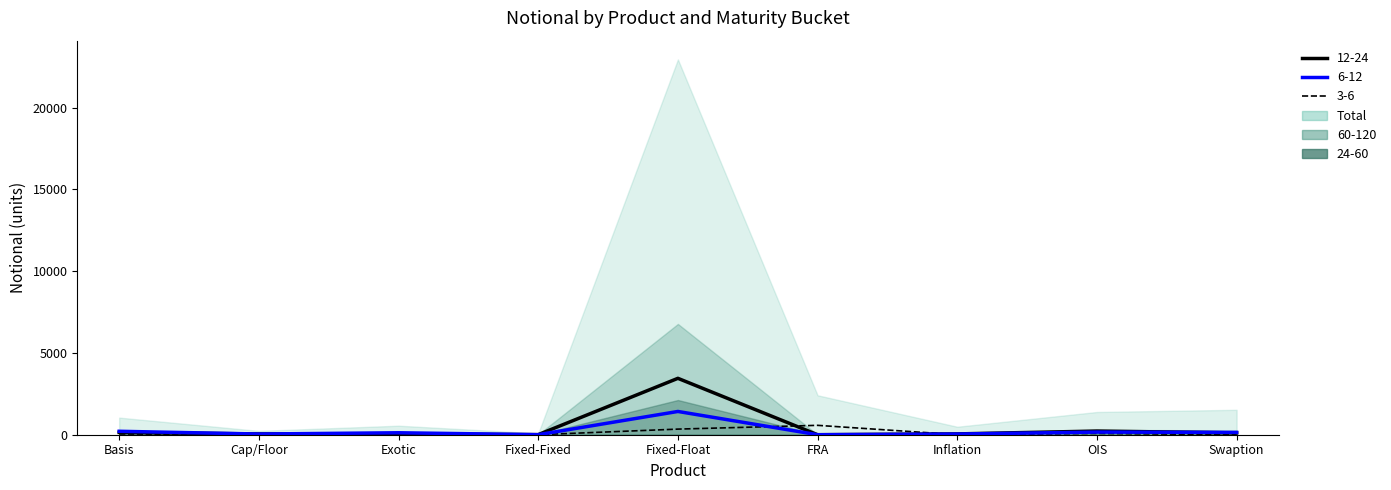

How many data points in 12-24 are above 50?

4